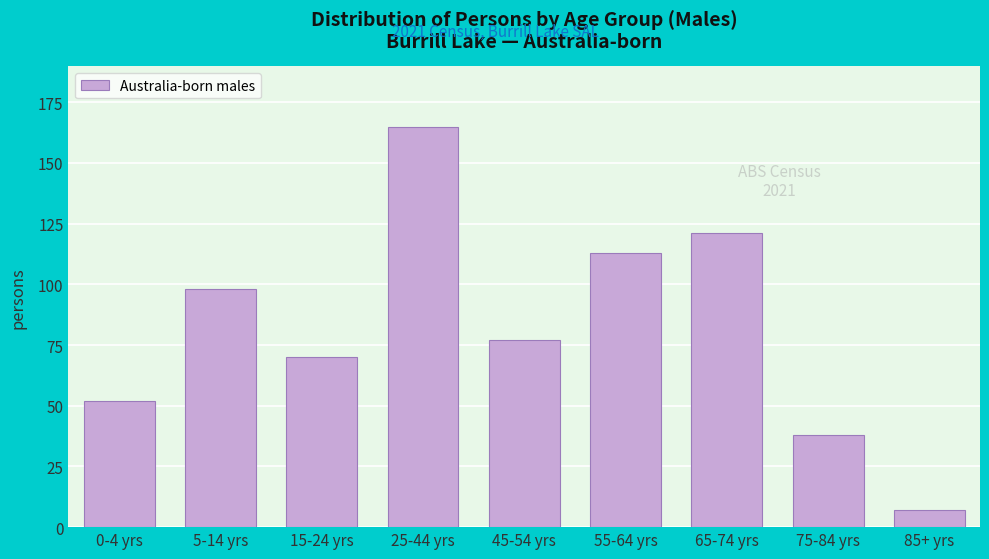

Reading left to right, transcribe all the data shown in this chart.

52	98	70	165	77	113	121	38	7